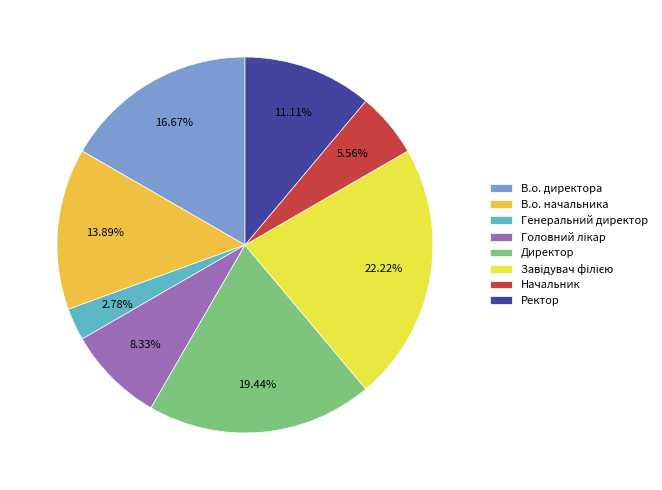

Is it true that Директор is 19% of the pie?

True